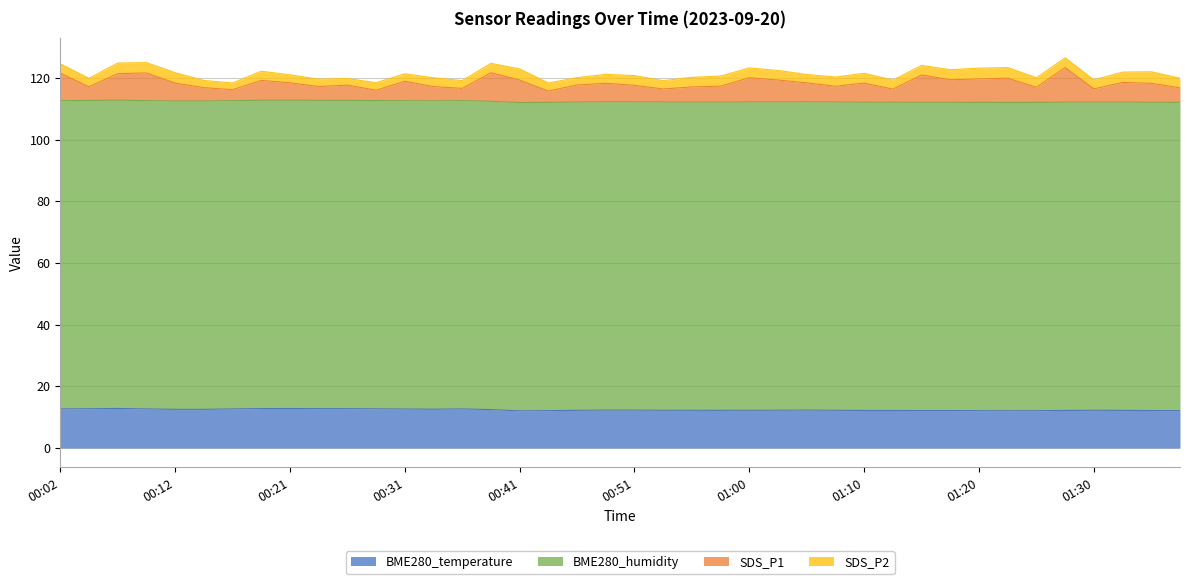

What is the sum of all BME280_temperature values?

495.2